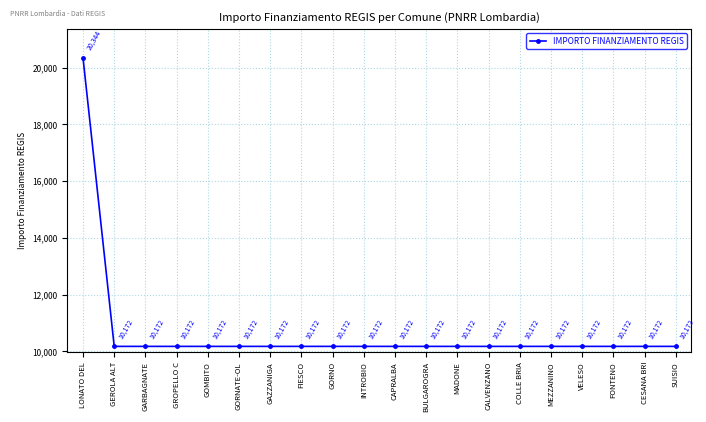

What is the difference between the maximum and minimum values?

10172